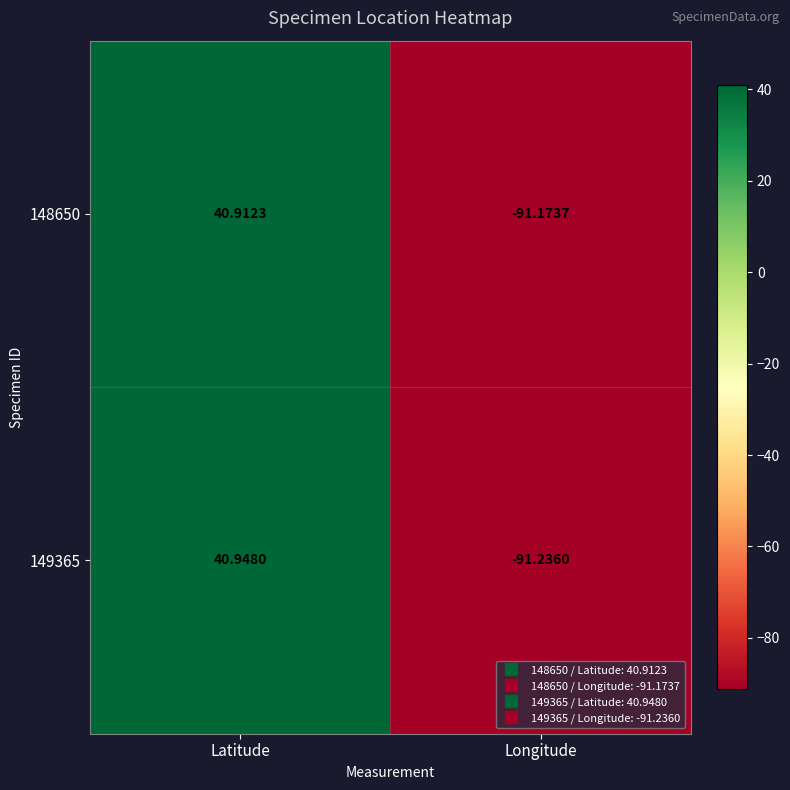

At which category does the chart reach its peak across all series?

Latitude